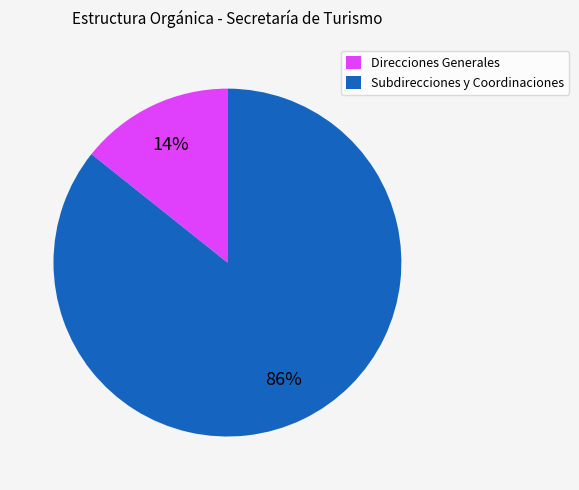

Do Subdirecciones y Coordinaciones and Direcciones Generales together represent more than half of the pie?

Yes